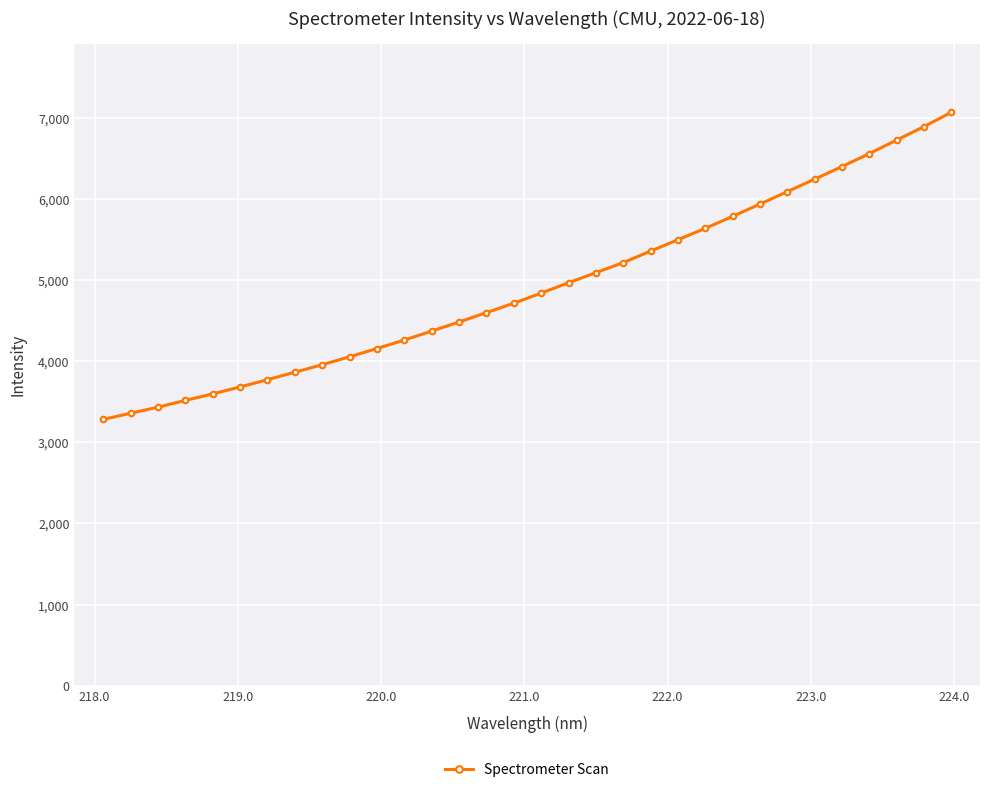

How many lines are shown in the chart?

1